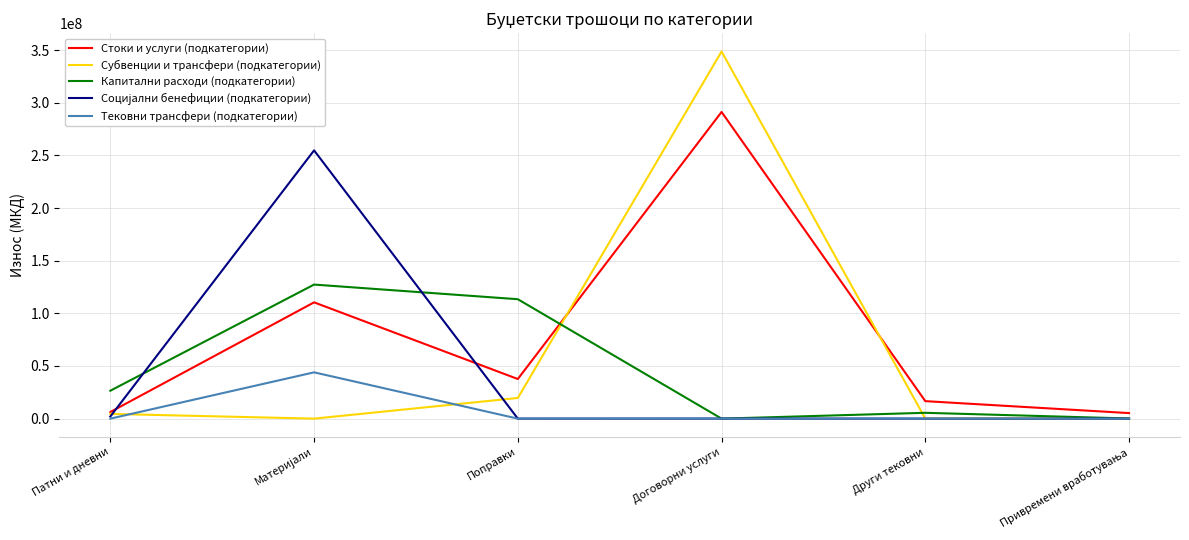

Does the chart display data point markers on the line(s)?

No